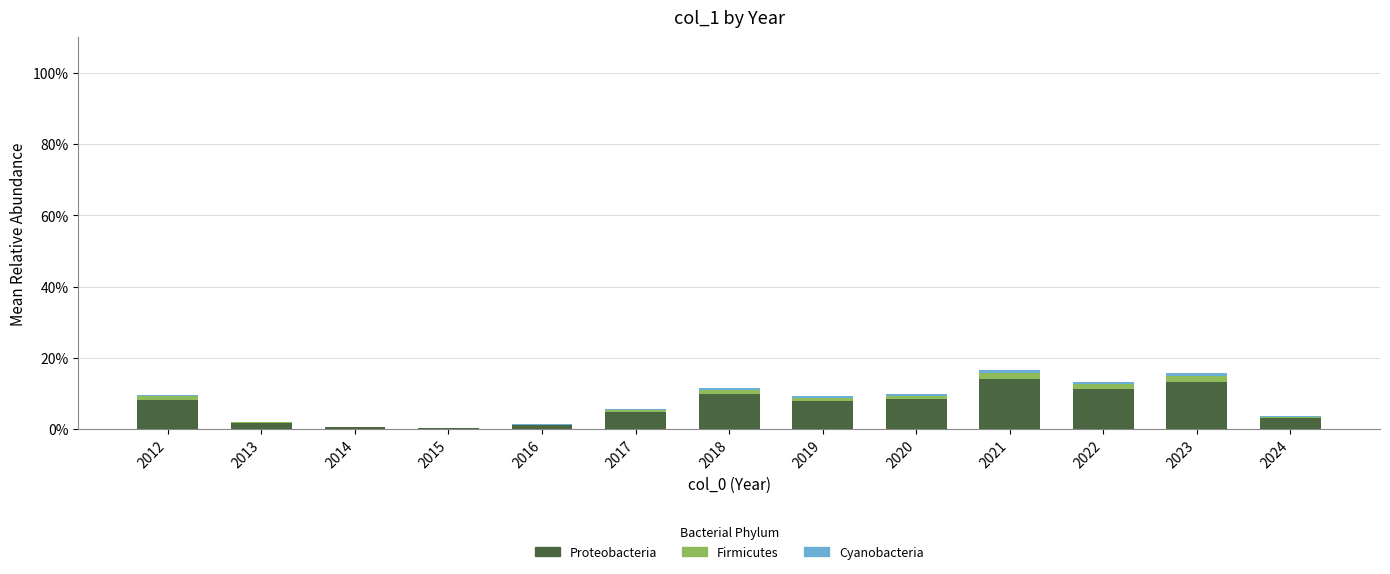

What is the maximum value for Proteobacteria?

14.0